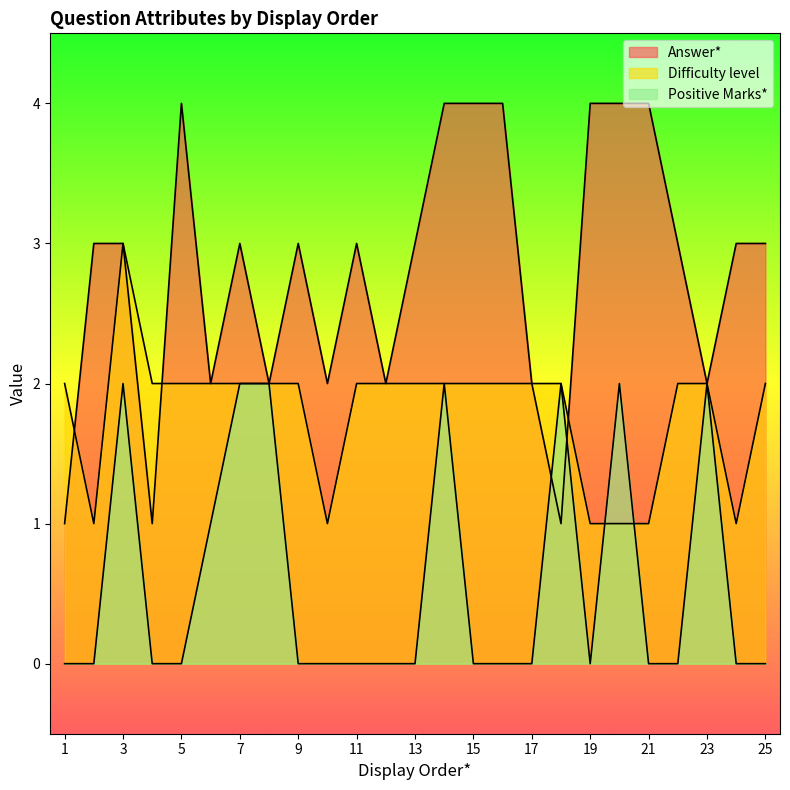

What is the value of the Positive Marks* point at the 7th from the left?

2